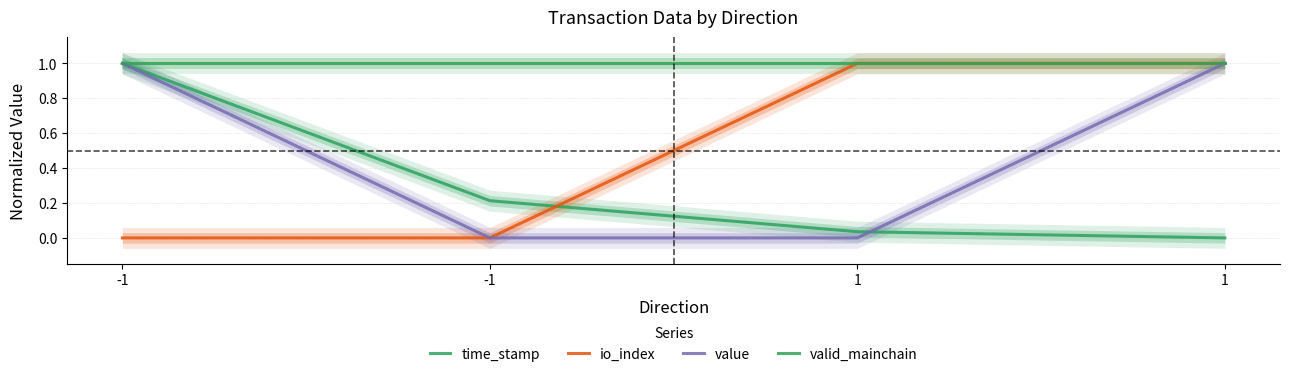

True or false: time_stamp and value intersect in this chart.

True